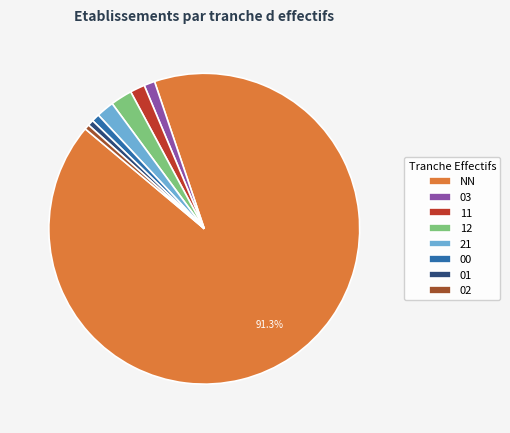

Approximately how many times larger is the value at 11 compared to 03?

1.4